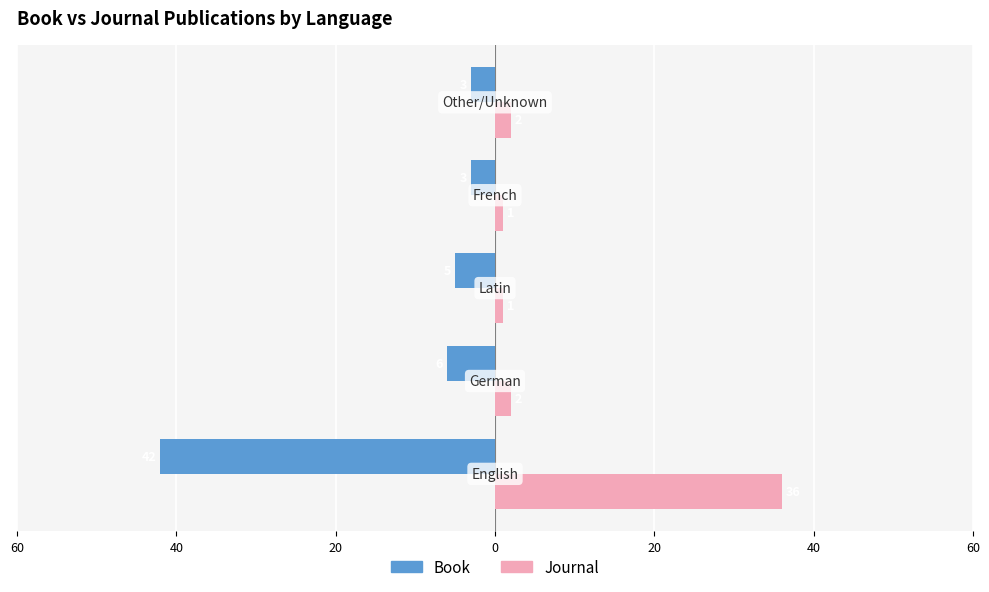

What is the highest value of the Journal series?

36